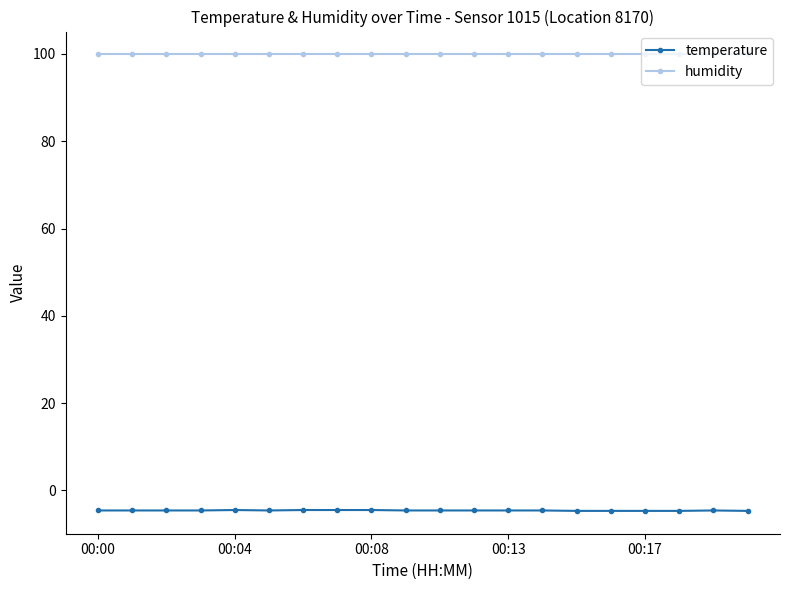

Does the chart have visible grid lines?

No